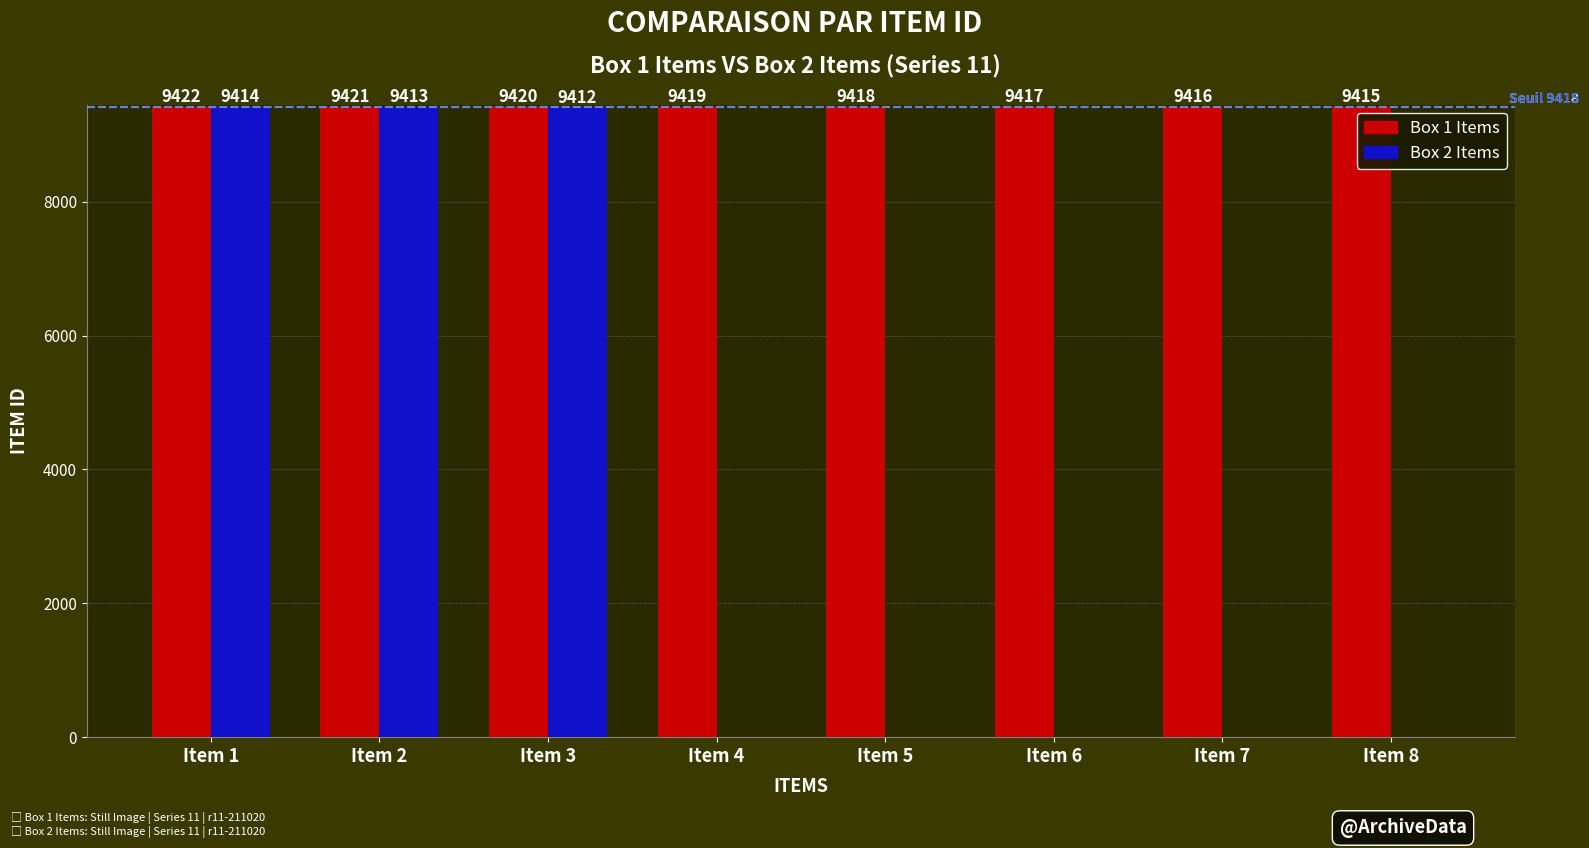

Reading left to right, list all the values displayed in this chart.

Box 1 Items: 9422	9421	9420	9419	9418	9417	9416	9415
Box 2 Items: 9414	9413	9412	0	0	0	0	0